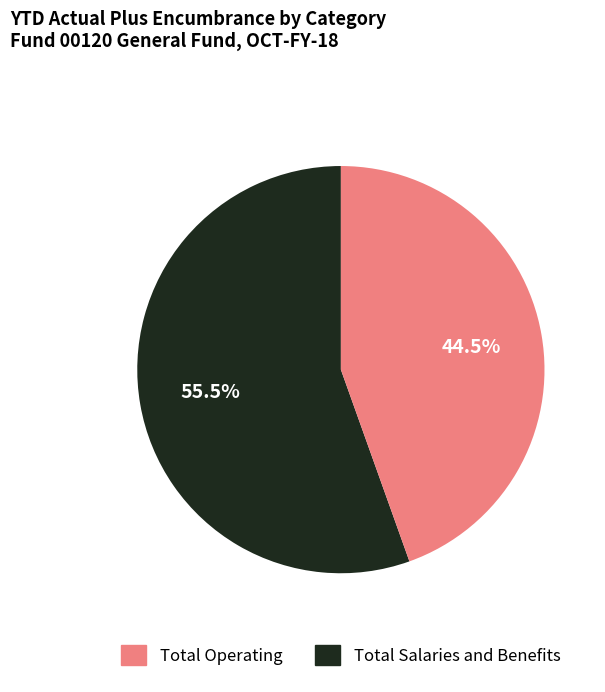

Is there any slice that represents more than half of the pie?

Yes